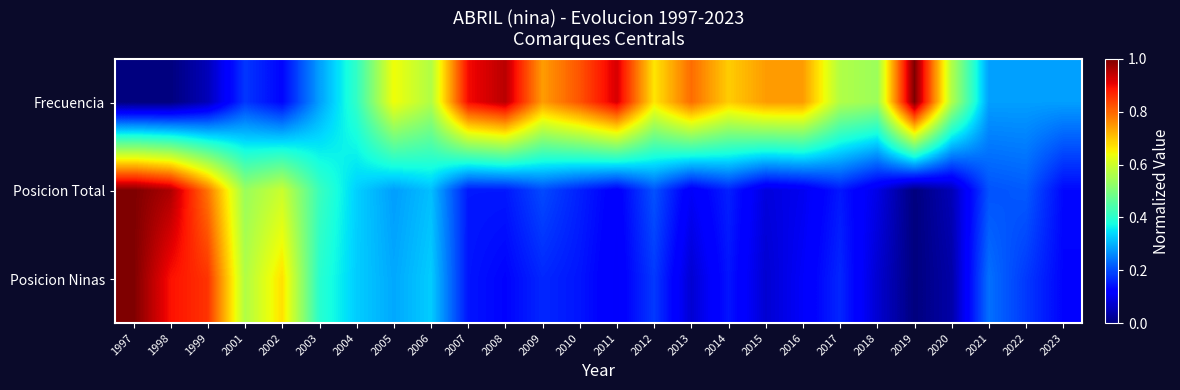

Reading left to right, what are all the values shown in this chart?

Frecuencia: 1997=0.0	1998=0.0	1999=0.1	2001=0.2	2002=0.1	2003=0.3	2004=0.4	2005=0.6	2006=0.6	2007=0.9	2008=0.9	2009=0.7	2010=0.8	2011=0.9	2012=0.7	2013=0.8	2014=0.7	2015=0.7	2016=0.7	2017=0.6	2018=0.5	2019=1.0	2020=0.6	2021=0.3	2022=0.3	2023=0.3
Posicion Total: 1997=1.0	1998=1.0	1999=0.8	2001=0.5	2002=0.6	2003=0.4	2004=0.3	2005=0.3	2006=0.3	2007=0.1	2008=0.1	2009=0.2	2010=0.2	2011=0.1	2012=0.2	2013=0.1	2014=0.2	2015=0.1	2016=0.1	2017=0.1	2018=0.1	2019=0.0	2020=0.0	2021=0.2	2022=0.2	2023=0.1
Posicion Ninas: 1997=1.0	1998=0.9	1999=0.9	2001=0.6	2002=0.7	2003=0.4	2004=0.3	2005=0.3	2006=0.3	2007=0.1	2008=0.1	2009=0.2	2010=0.1	2011=0.1	2012=0.2	2013=0.1	2014=0.1	2015=0.1	2016=0.1	2017=0.2	2018=0.1	2019=0.0	2020=0.0	2021=0.2	2022=0.2	2023=0.1